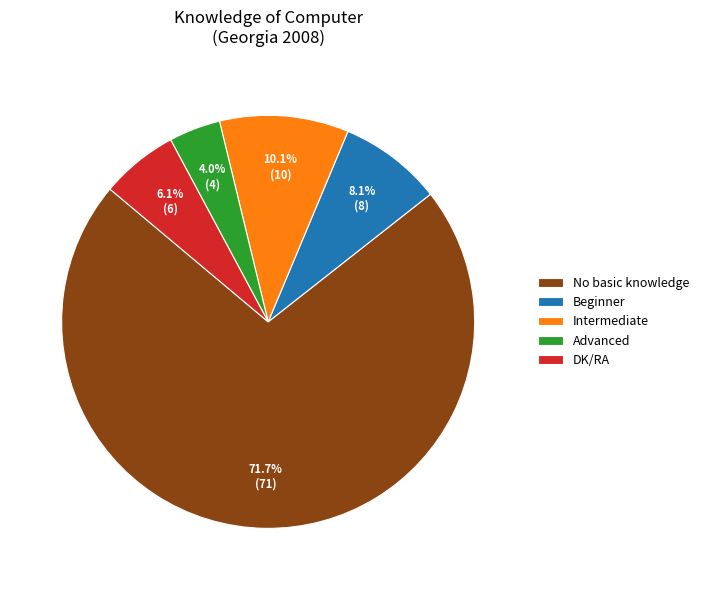

What portion of the pie excludes Intermediate?

89.9%